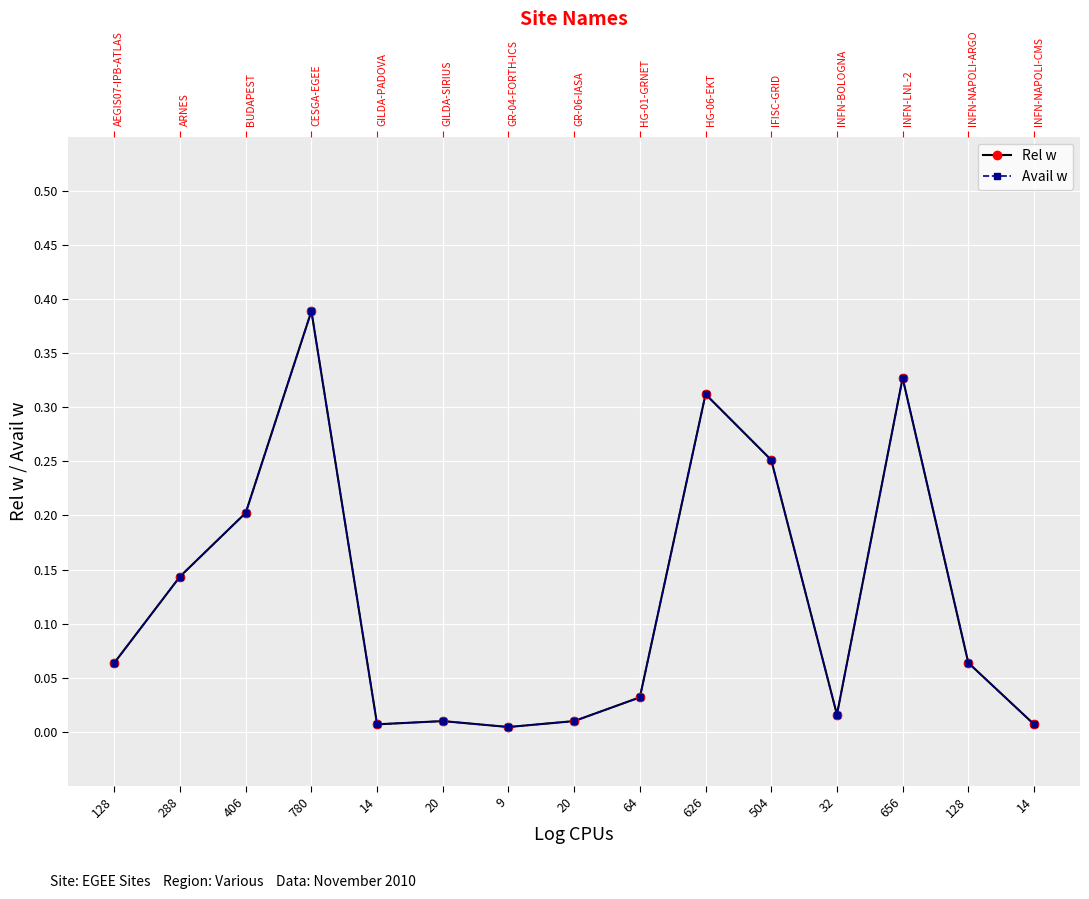

Which series has the widest spread of values?

Rel w